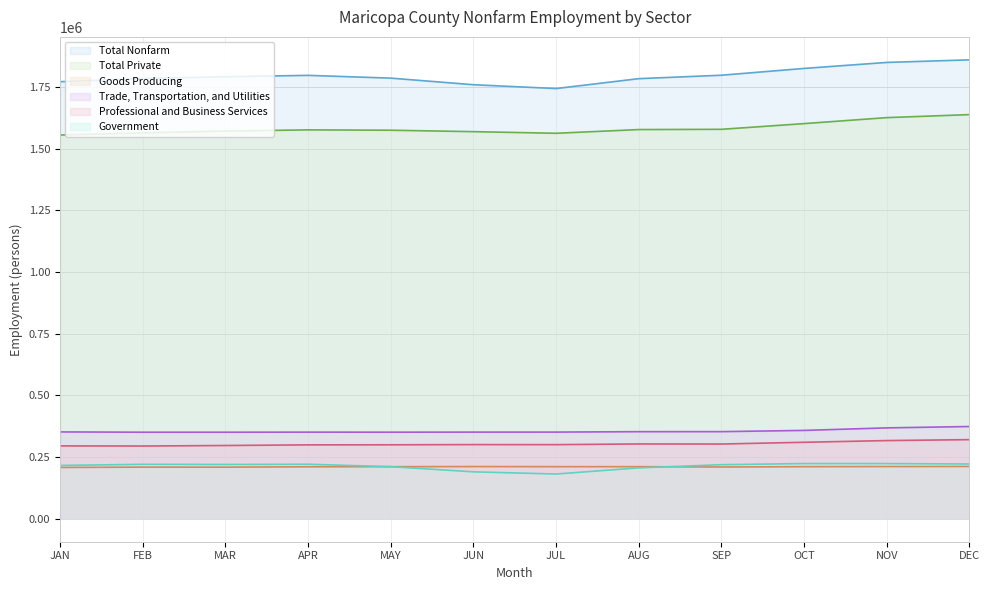

List the series in order of their peak value, highest first.

Total Nonfarm, Total Private, Trade, Transportation, and Utilities, Professional and Business Services, Government, Goods Producing